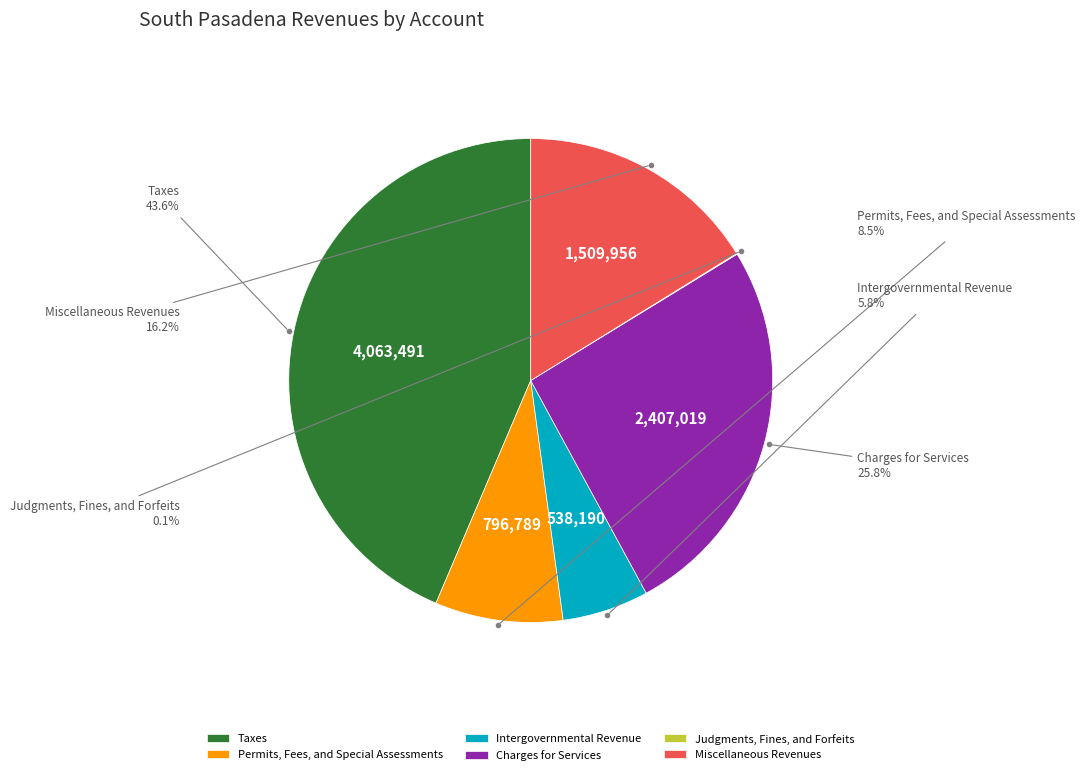

Does any single category account for the majority?

No